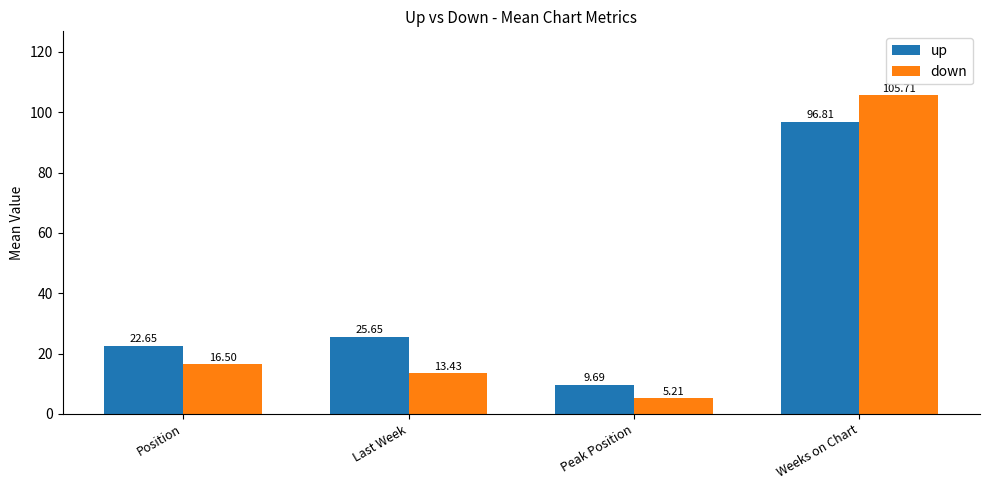

Which label corresponds to the largest value in the chart?

Weeks on Chart